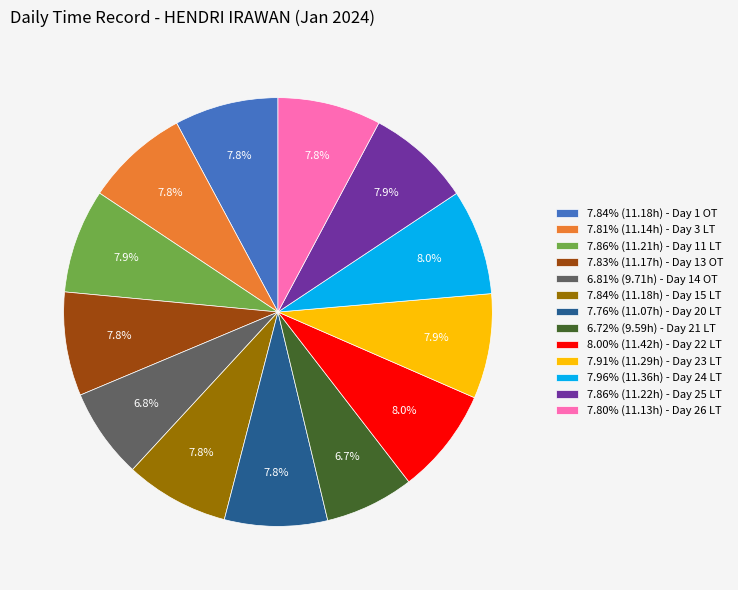

Combined, do 6.81% (9.71h) - Day 14 OT and 7.80% (11.13h) - Day 26 LT account for over 50%?

No